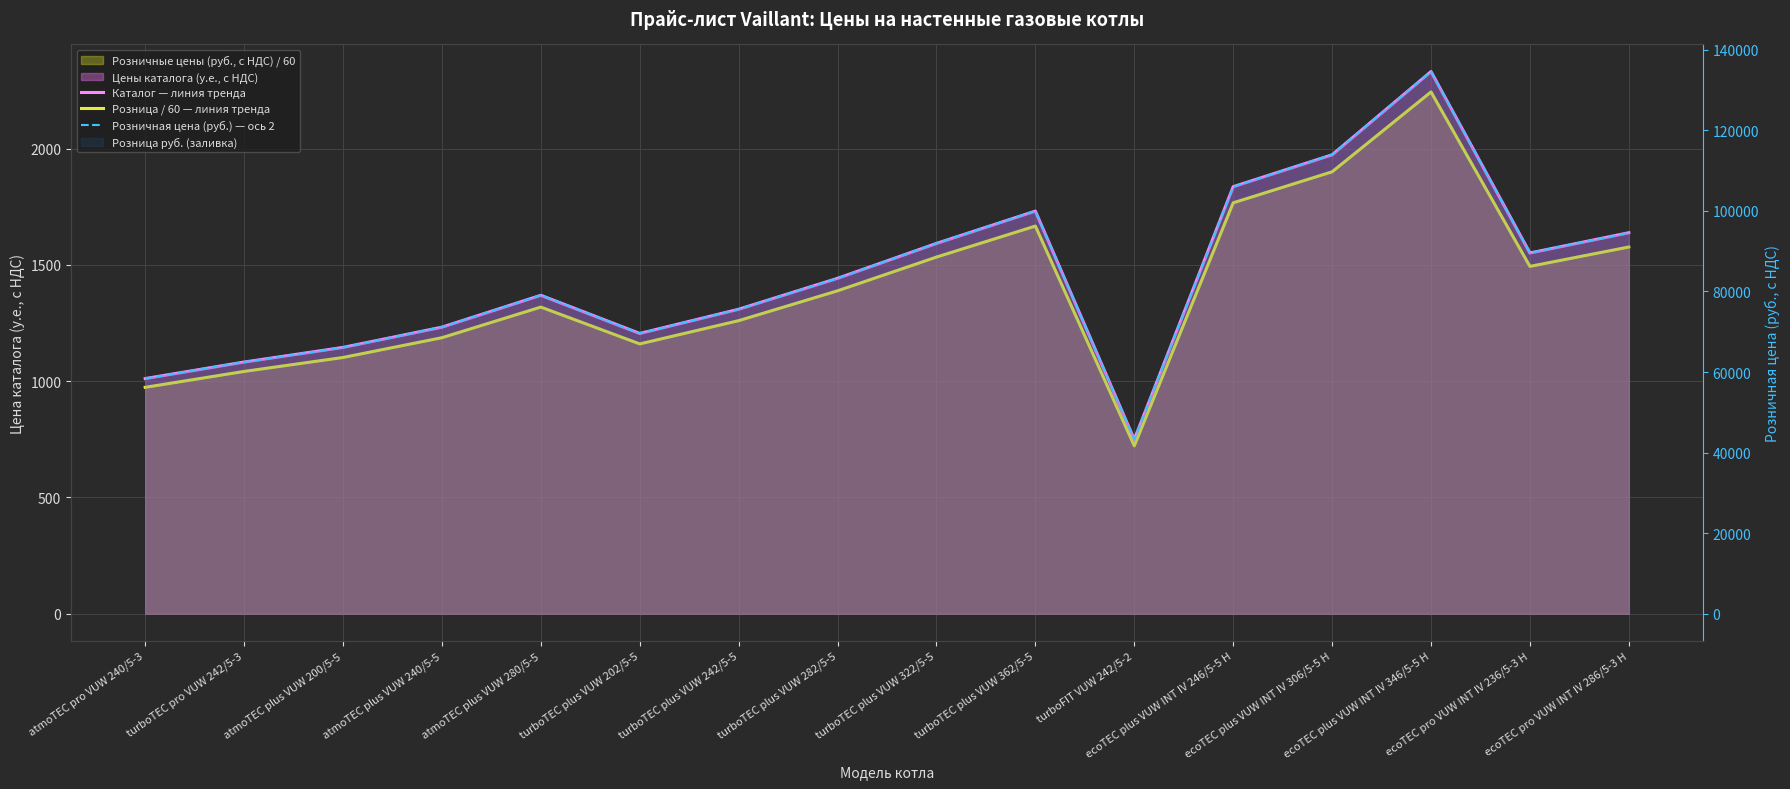

Which series has the largest range (max minus min)?

Розничная цена (руб.) — ось 2